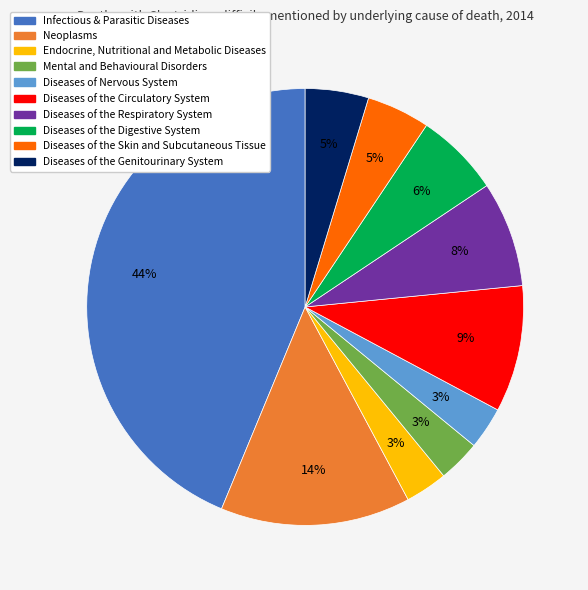

Is it true that Neoplasms is 14% of the pie?

True